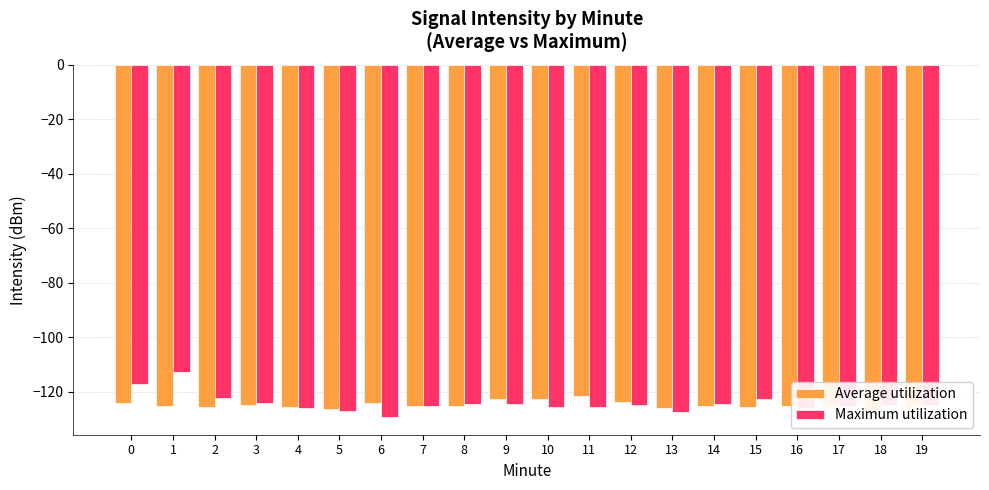

How many groups of bars are there?

20